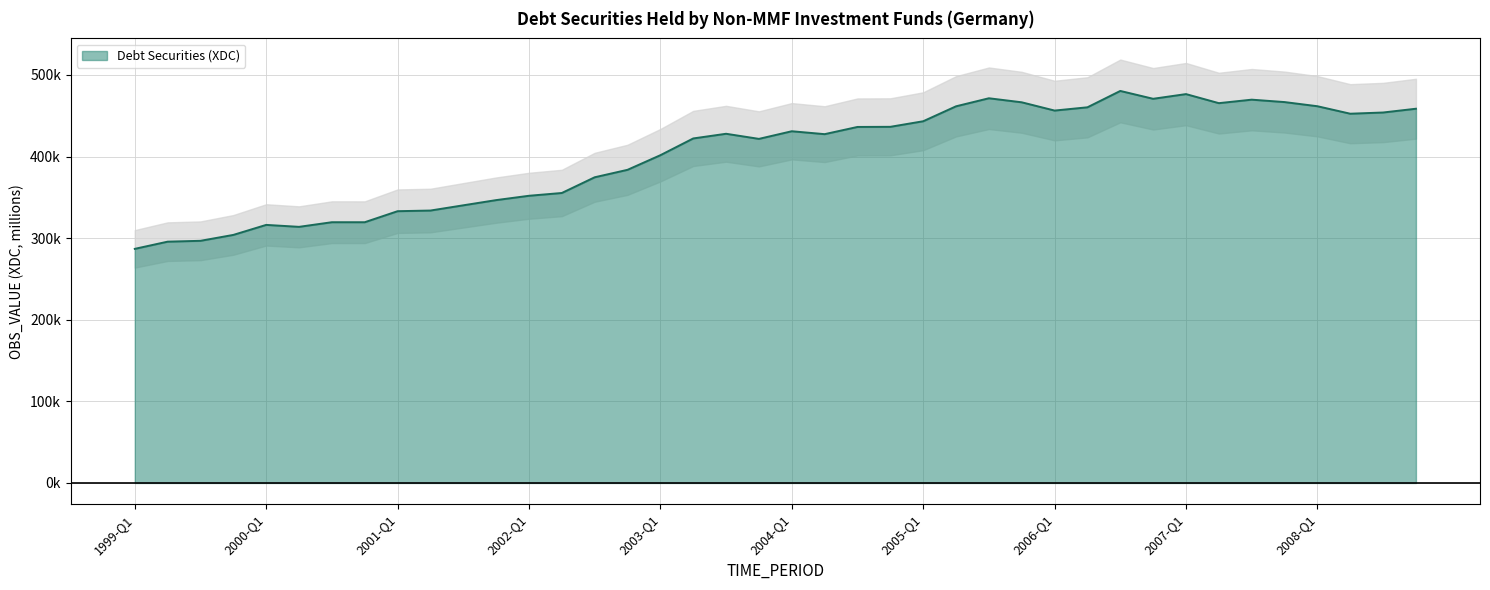

What is the label of the 7th point from the left?

2000-Q3